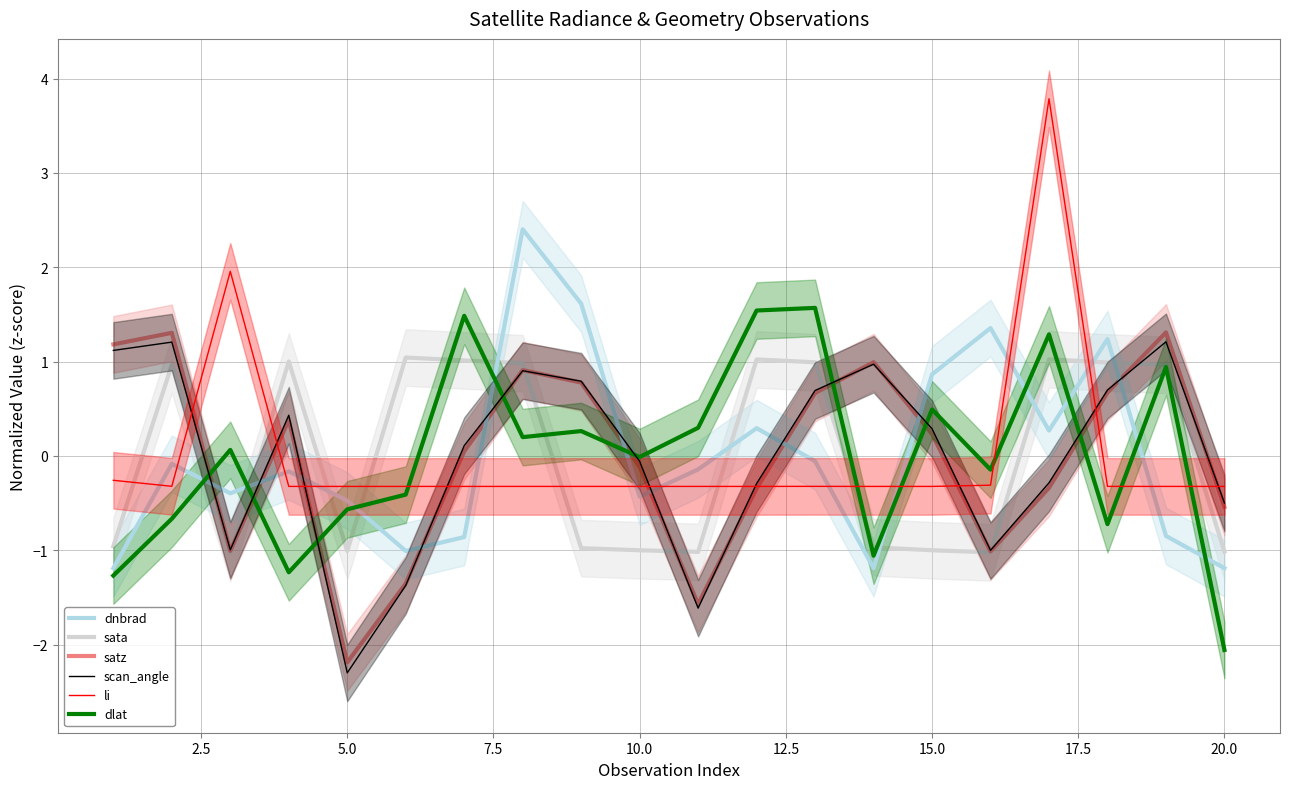

The value of li at 10.0 is -0.3. True or false?

True